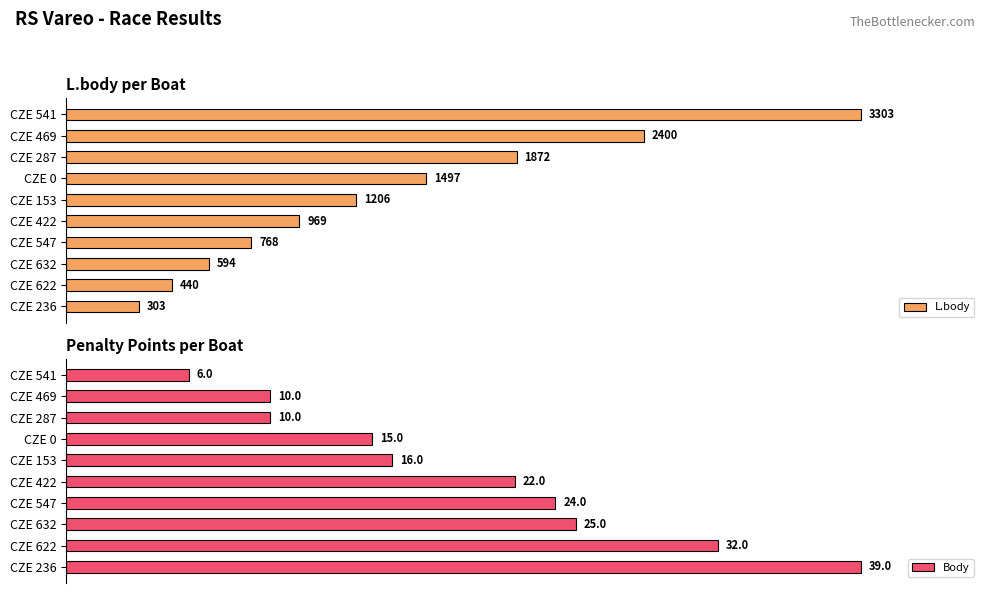

Rank the categories by L.body value from lowest to highest.

CZE 236, CZE 622, CZE 632, CZE 547, CZE 422, CZE 153, CZE 0, CZE 287, CZE 469, CZE 541